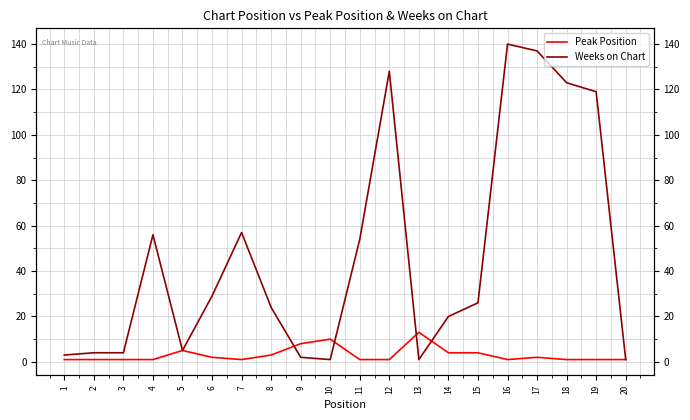

Where is Weeks on Chart nearest to the value 70?

7